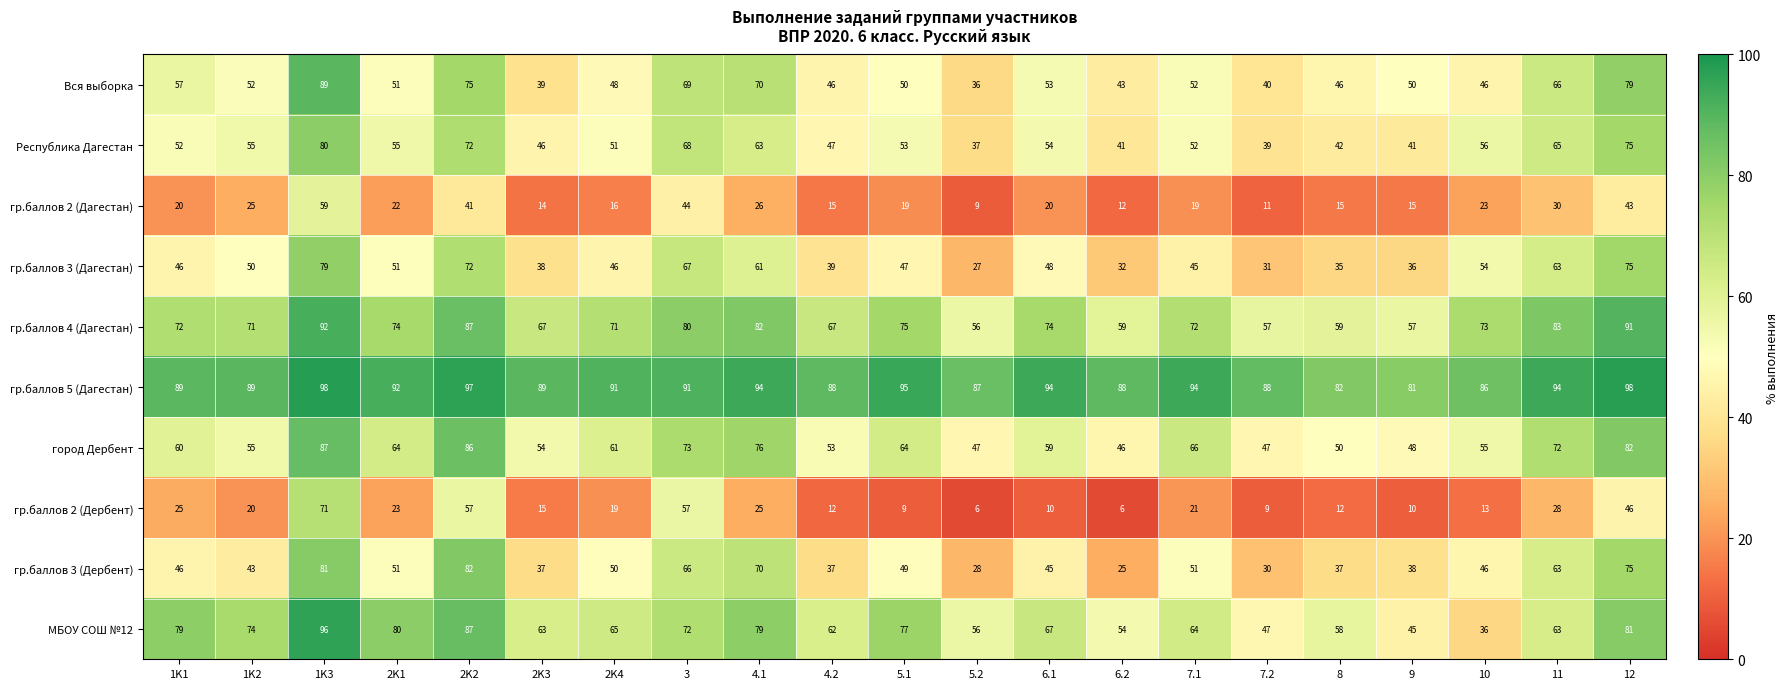

Where does the гр.баллов 3 (Дагестан) series first go above 47?

1K2